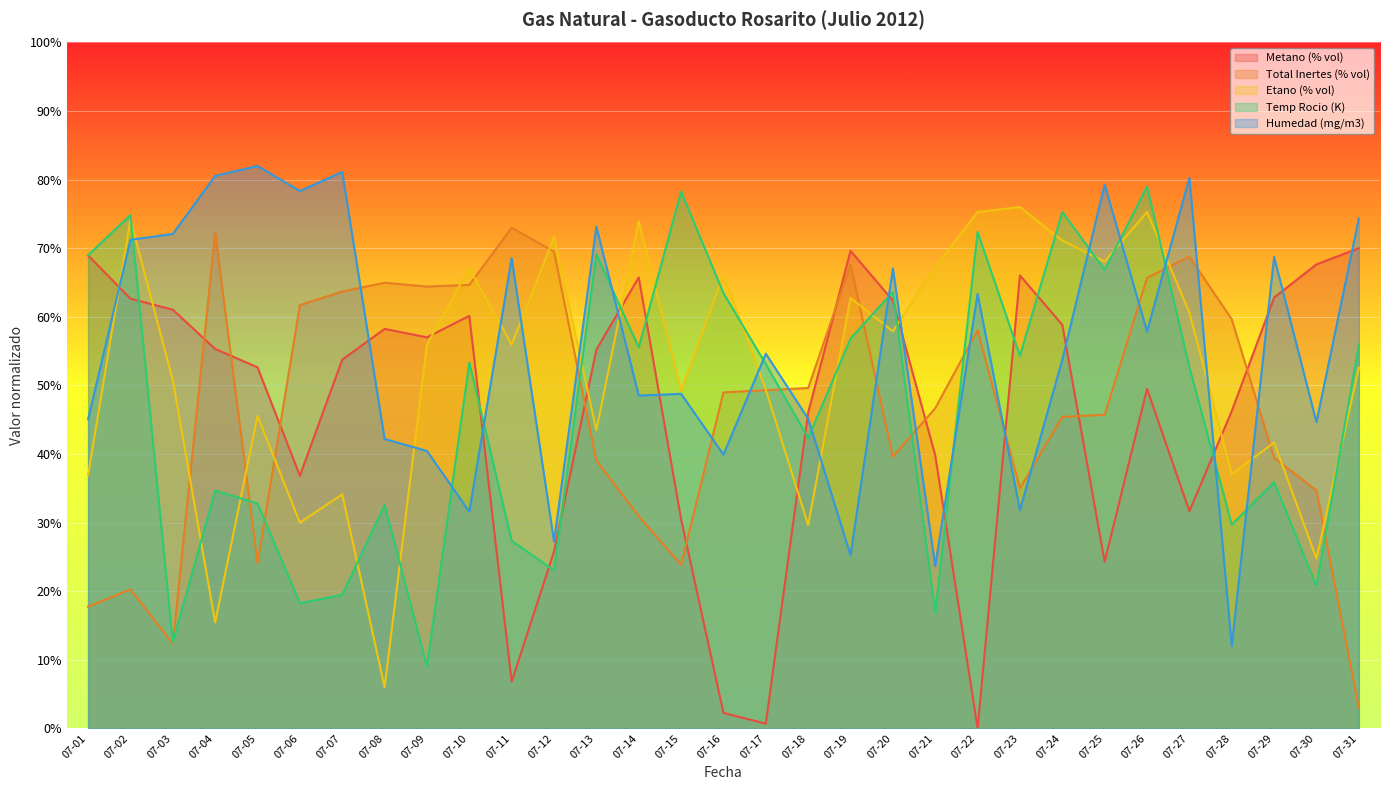

At which category is the sum across all series the highest?

07-26